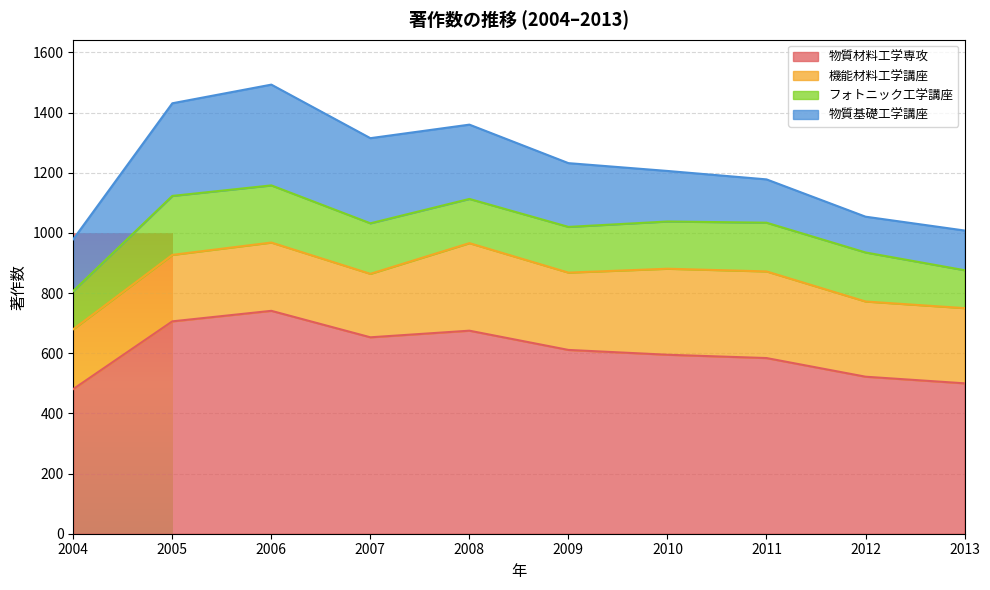

At which category does the chart reach its minimum across all series?

2012